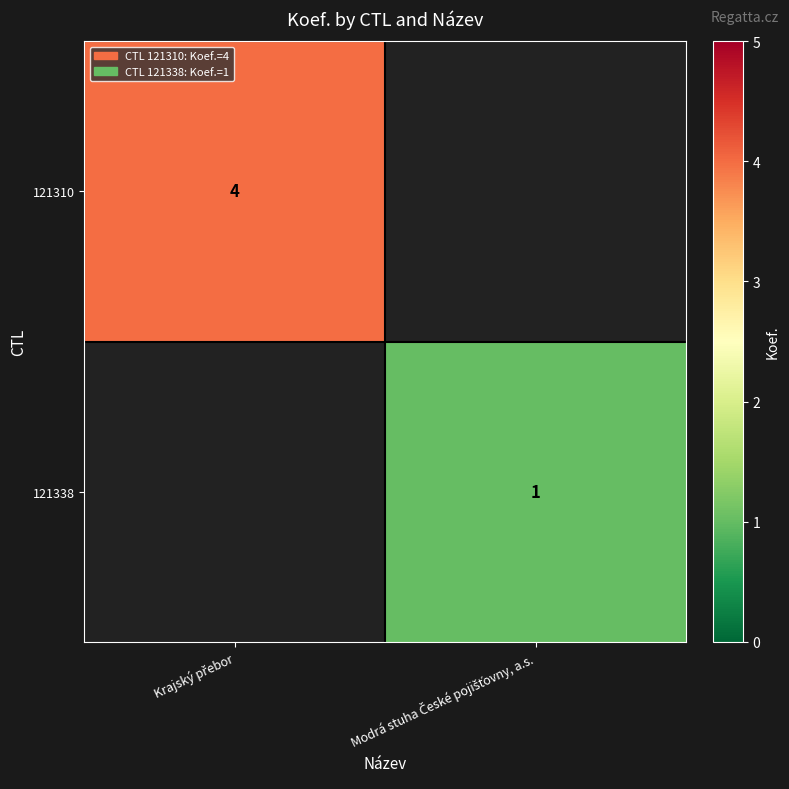

Rank the series by their average value, from highest to lowest.

121310, 121338